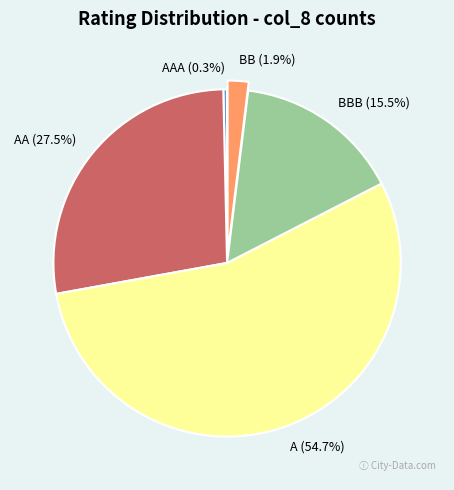

Is there any slice that represents more than half of the pie?

Yes